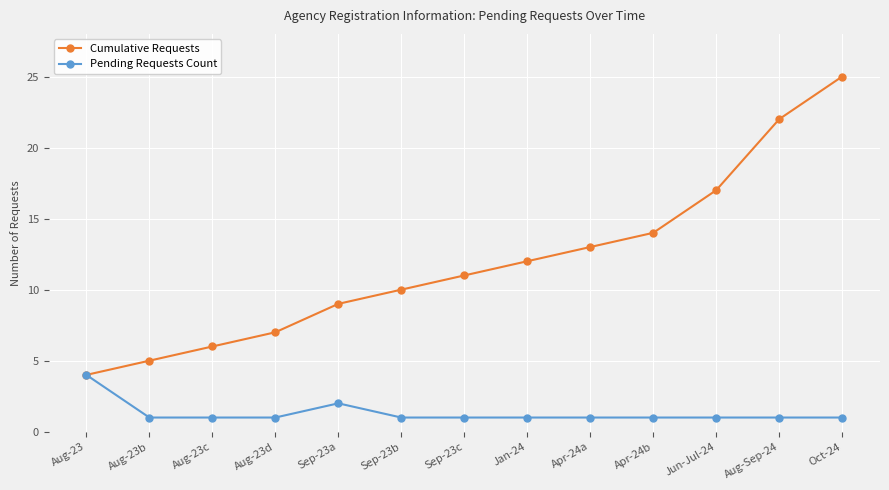

What is the difference between the maximum and minimum values in the Cumulative Requests series?

21